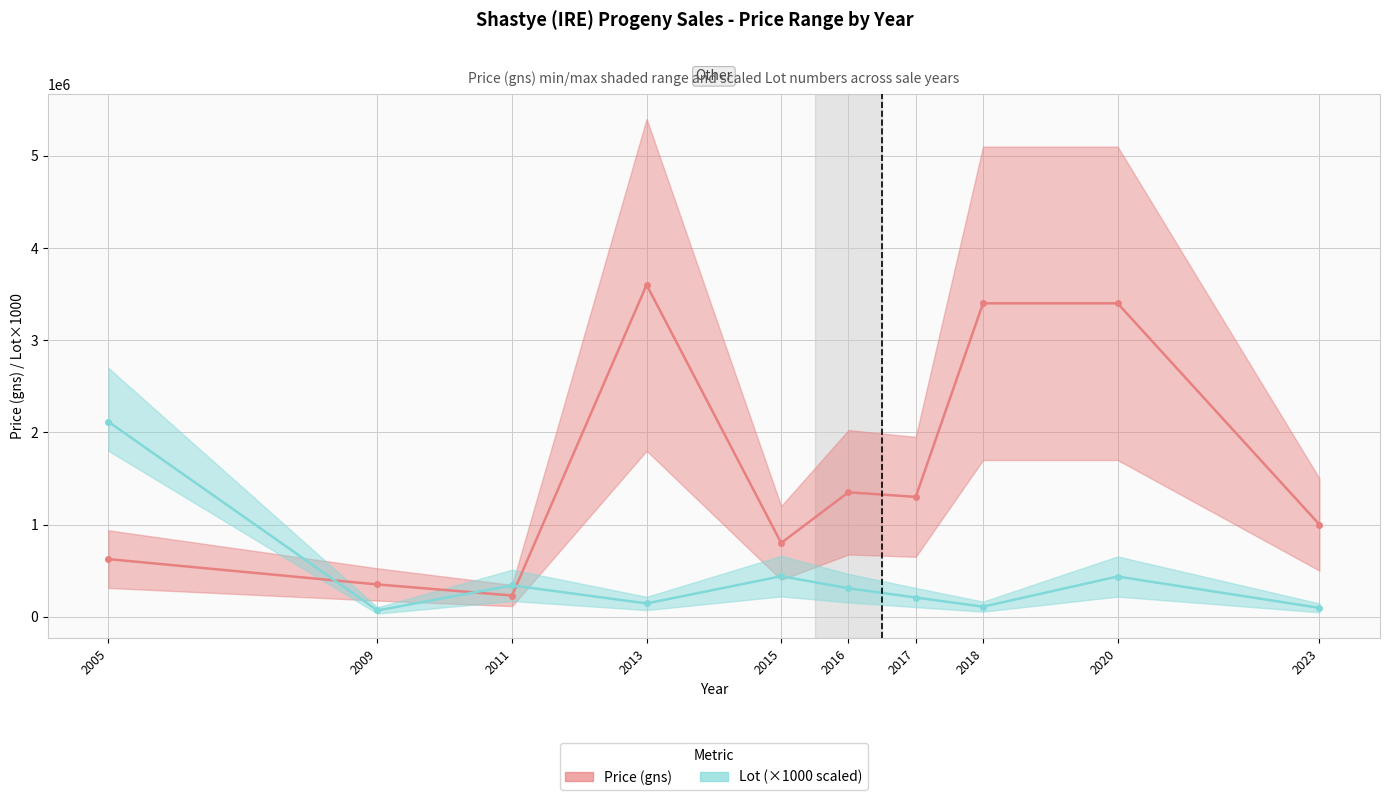

Which has a higher value, 2011 or 2018?

2018